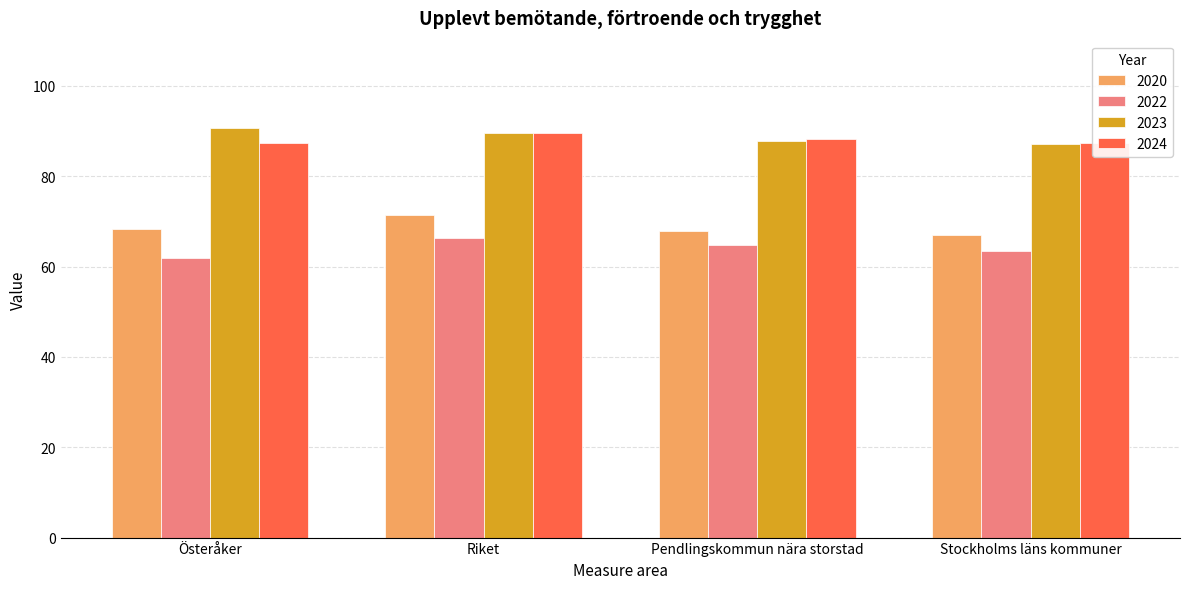

Where does the 2022 series first go above 64?

Riket